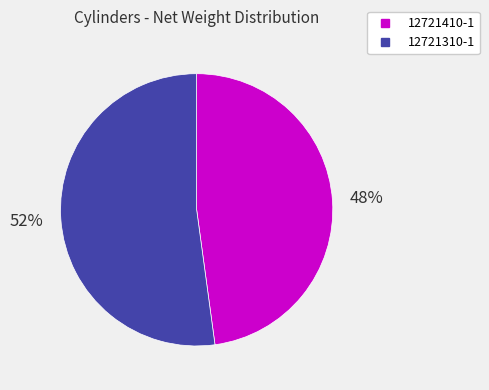

Which has a higher value, 12721410-1 or 12721310-1?

12721310-1